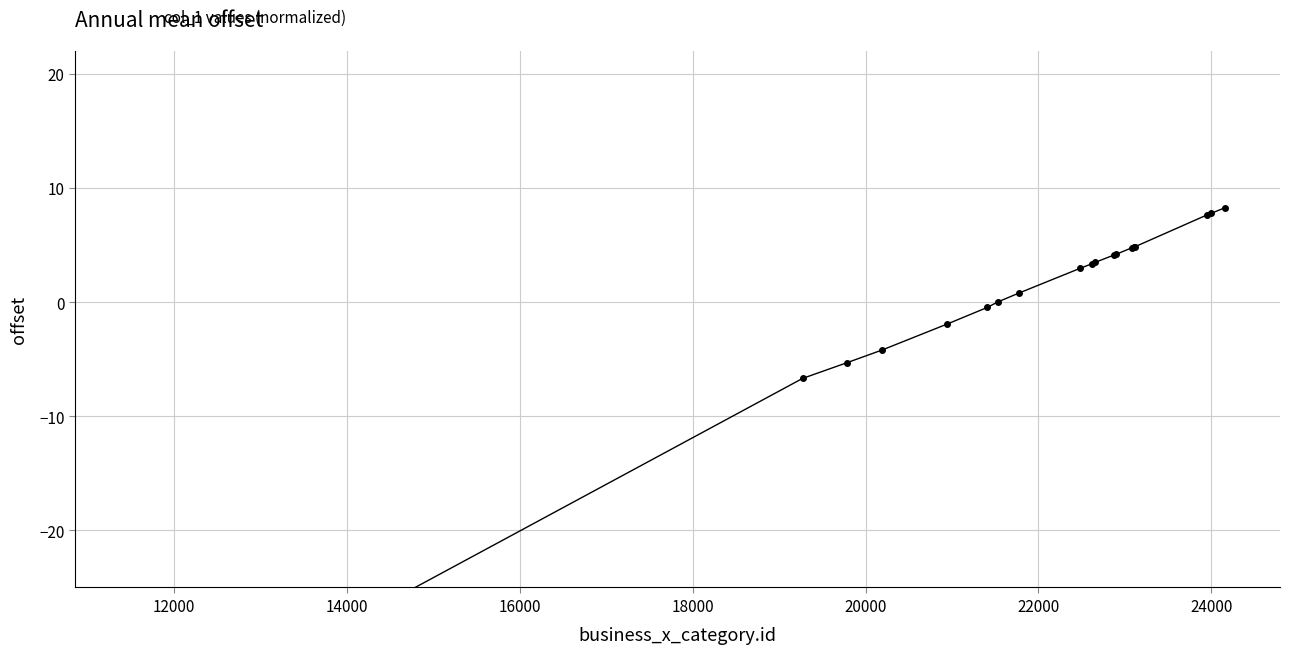

What is the difference between the maximum and minimum values?

46.8